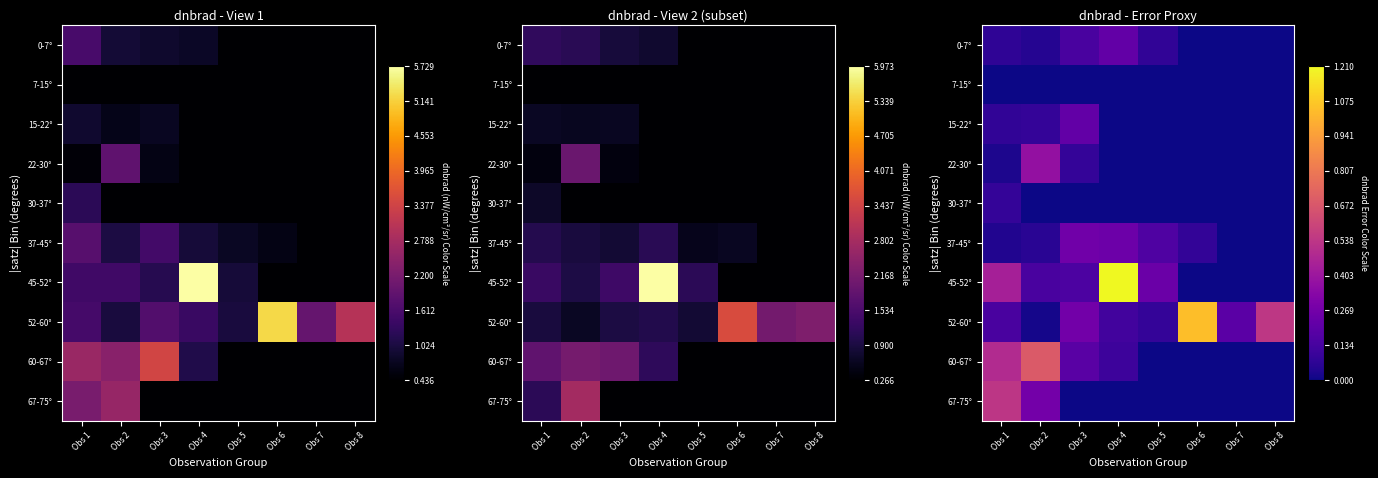

Which label corresponds to the smallest value in the chart?

Obs 6